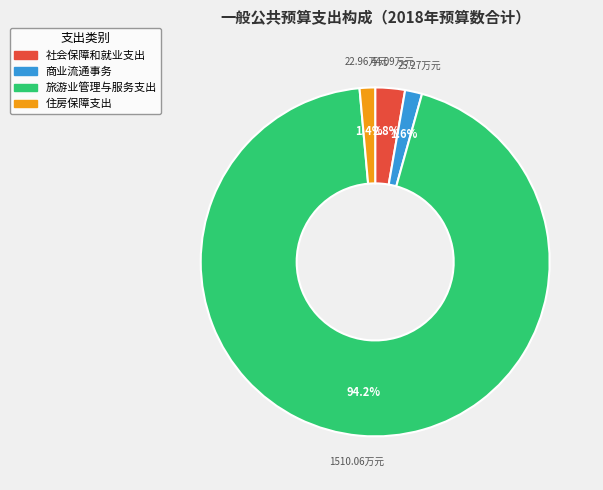

To the nearest percent, what percentage of the pie is 住房保障支出?

1%